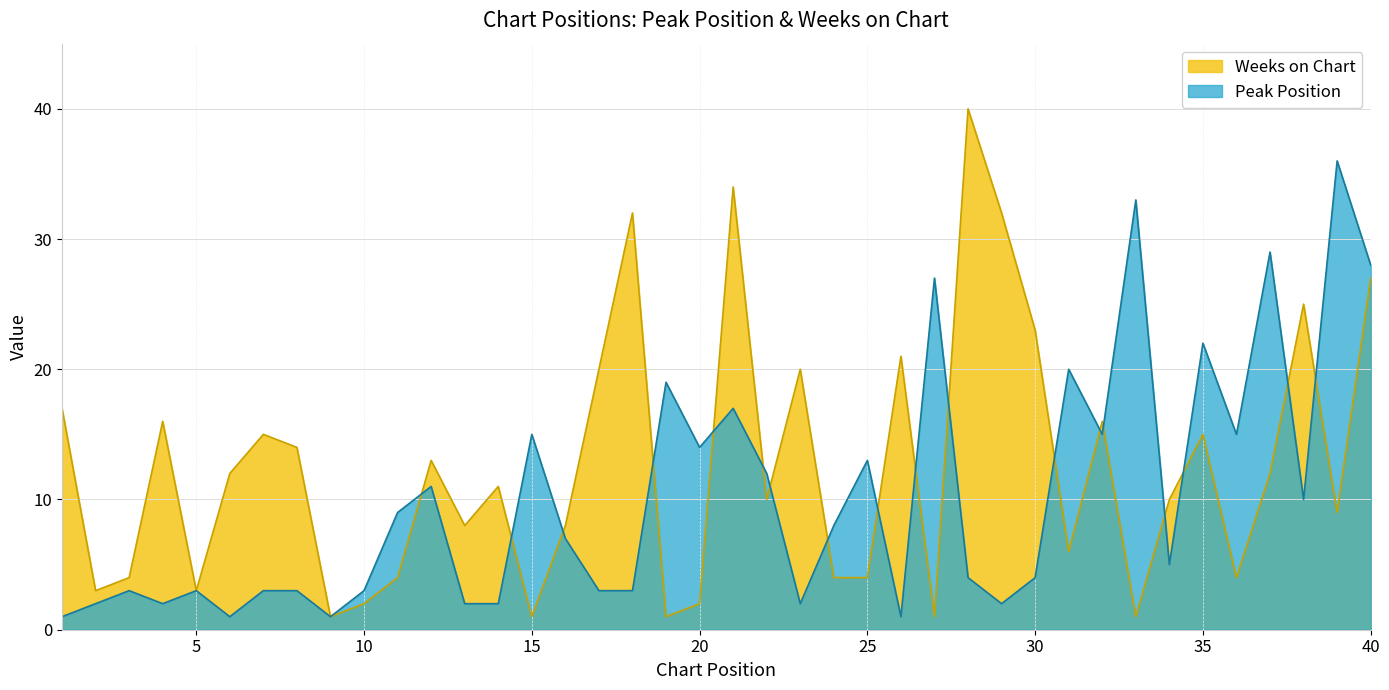

The Peak Position series shows 6 at 25. True or false?

False